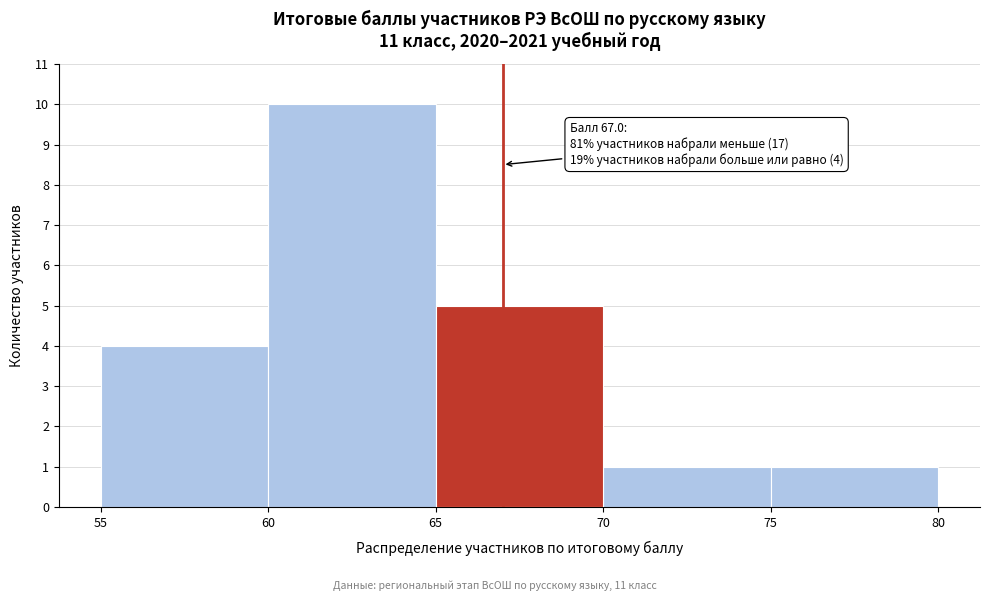

Which range on the x-axis has the tallest bar?

60 to 65